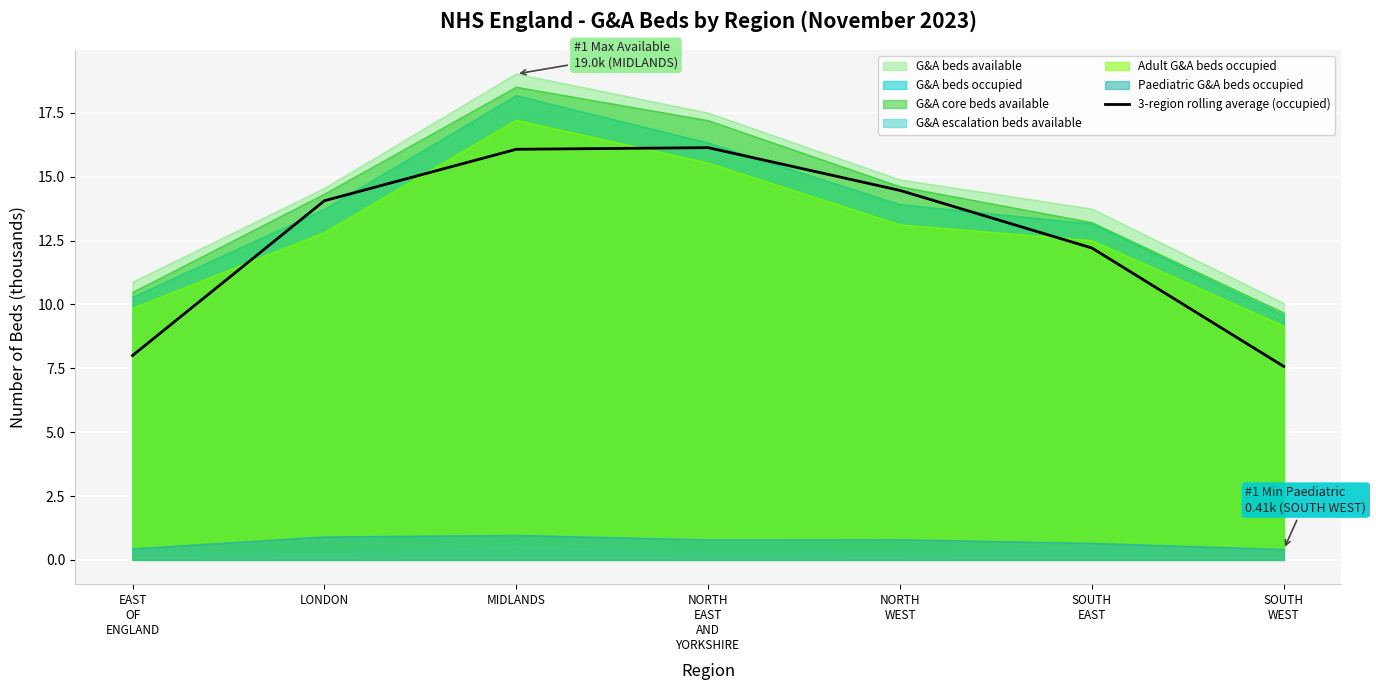

What is the label of the 3rd point from the left?

MIDLANDS